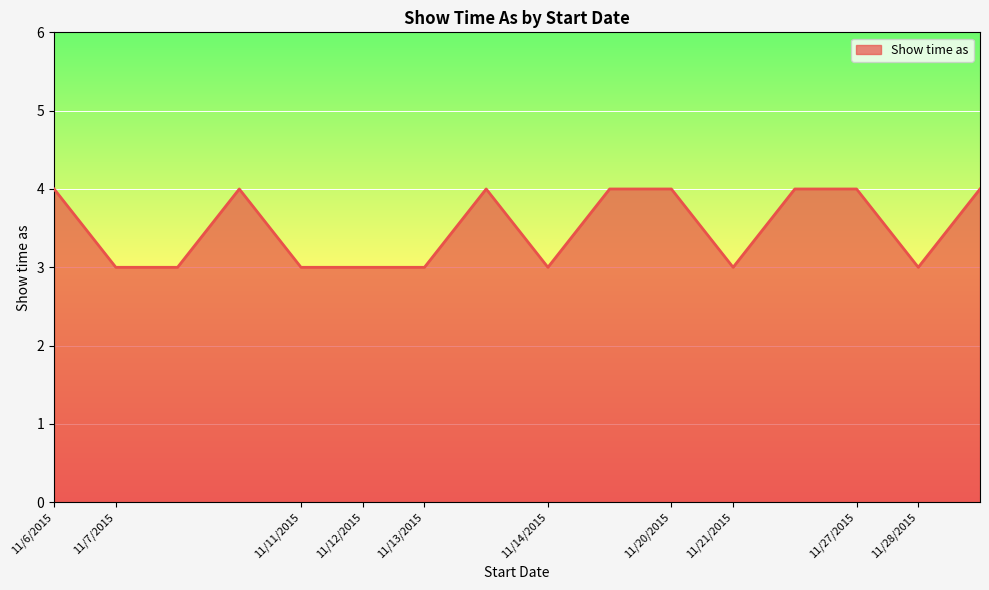

Reading right to left, list all the values displayed in this chart.

4	3	4	4	3	4	4	3	4	3	3	3	4	3	3	4